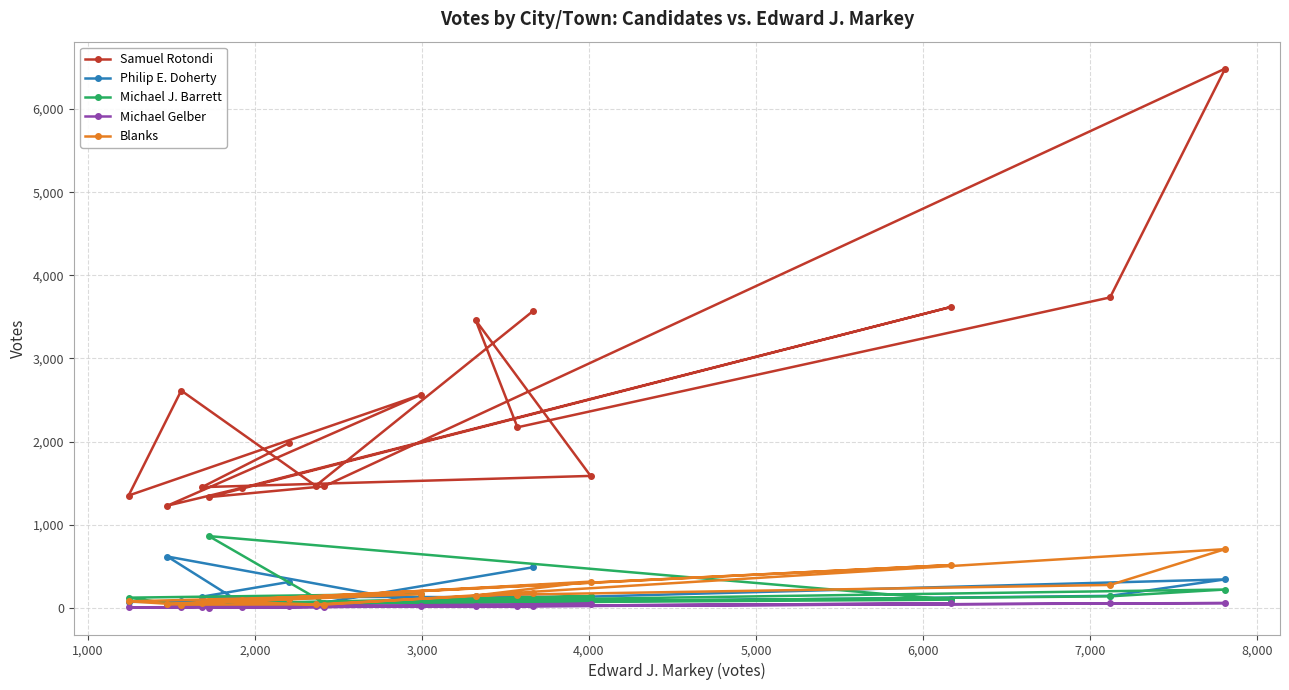

True or false: Blanks and Samuel Rotondi intersect in this chart.

False